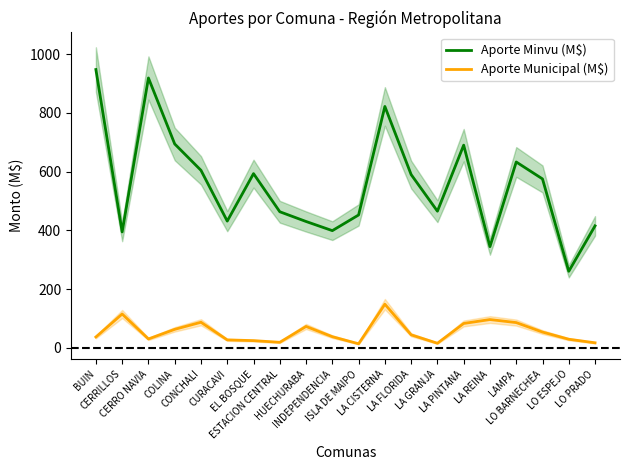

What is the label of the 19th point from the right?

CERRILLOS